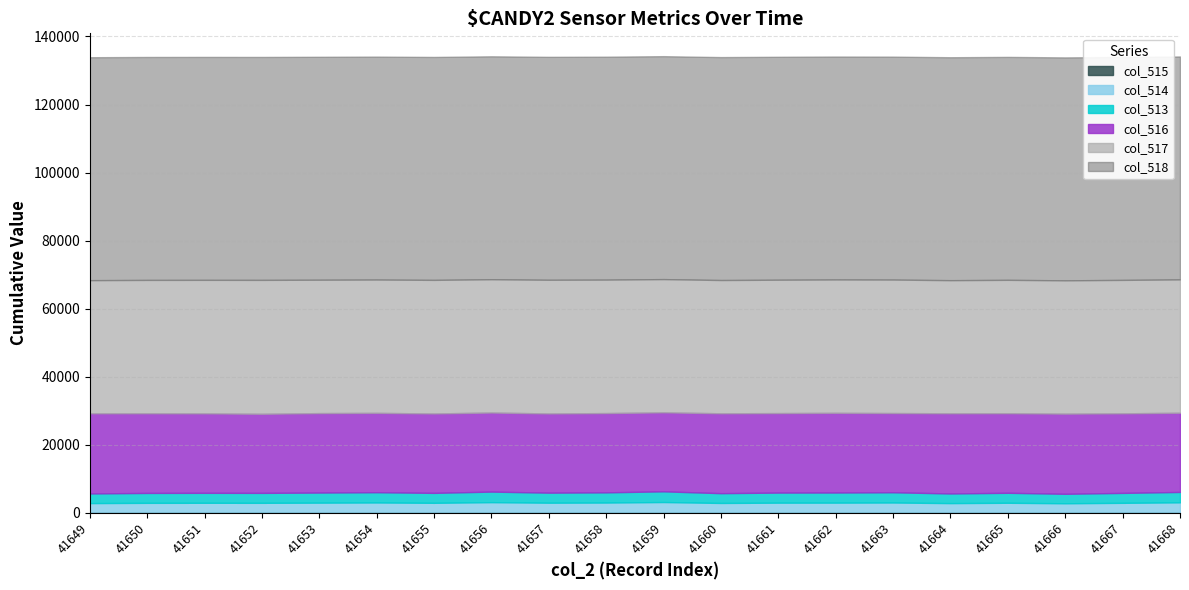

Which category has the lowest value in the col_518 series?

41649